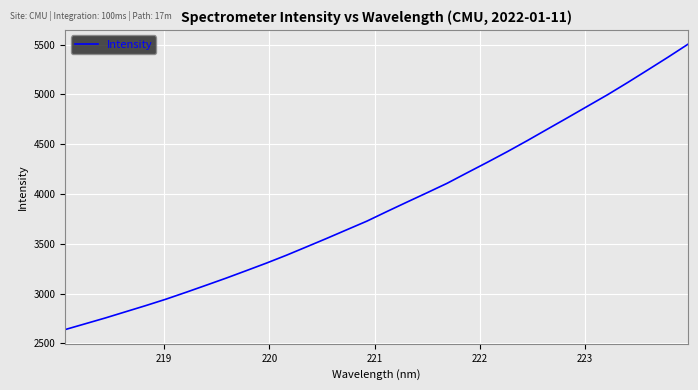

What is the difference between the maximum and minimum values?

2866.0